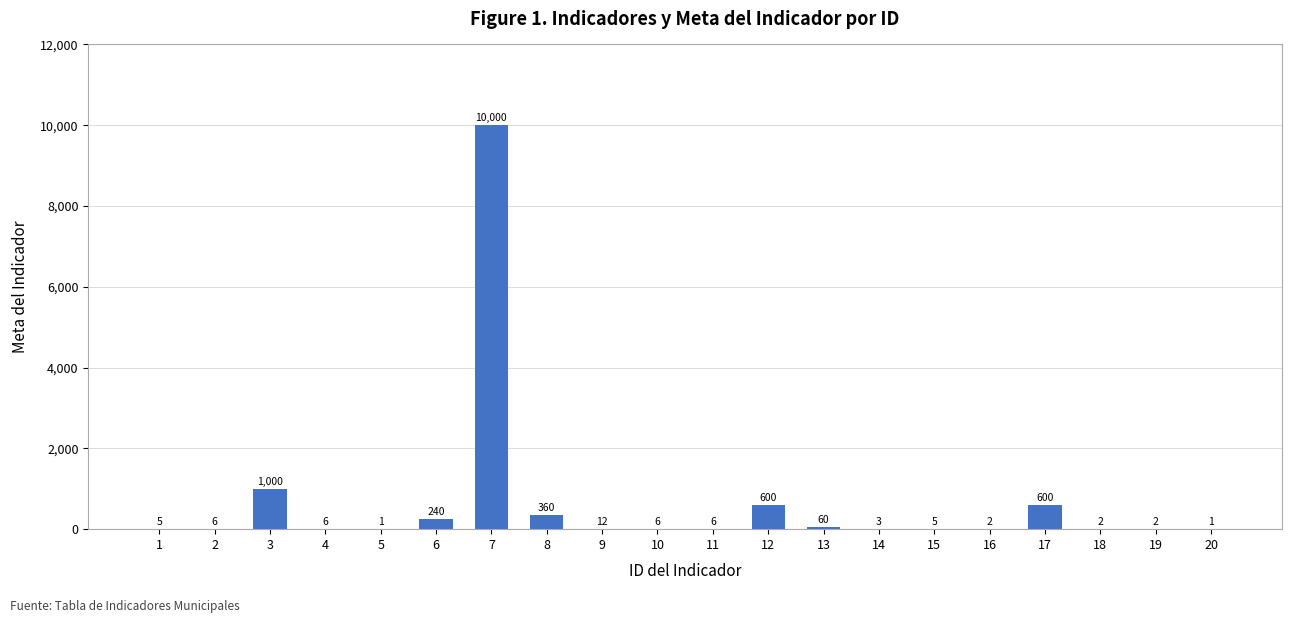

The chart shows a value of 6 at 4. True or false?

True